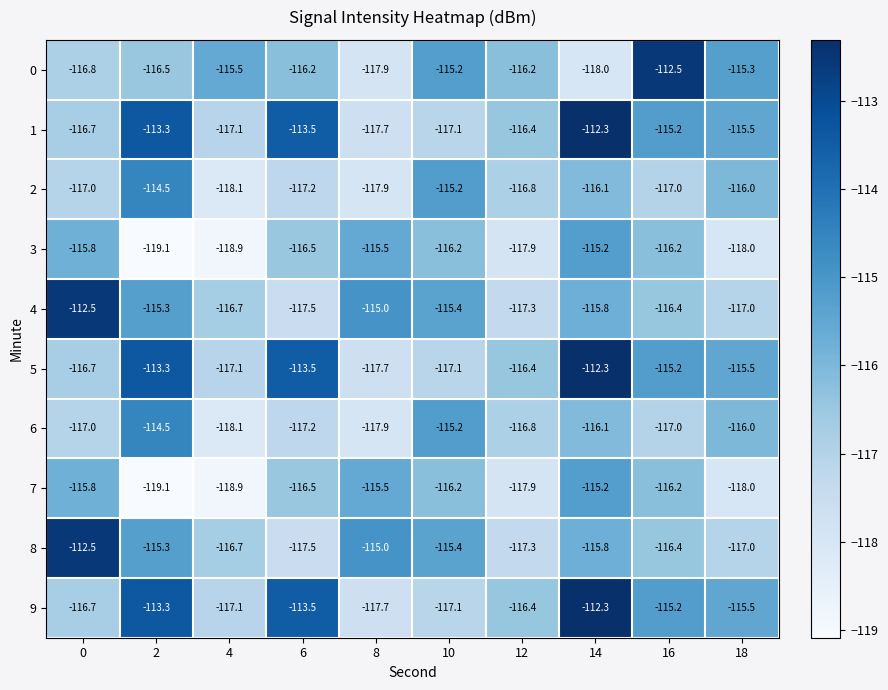

What is the difference between the second highest and second lowest values in the 3 series?

3.4